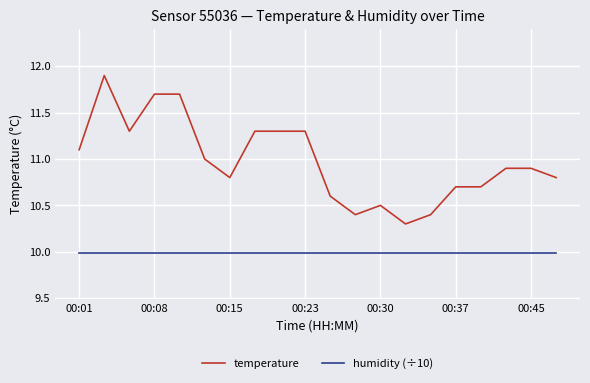

Which series has the largest total across all categories?

temperature